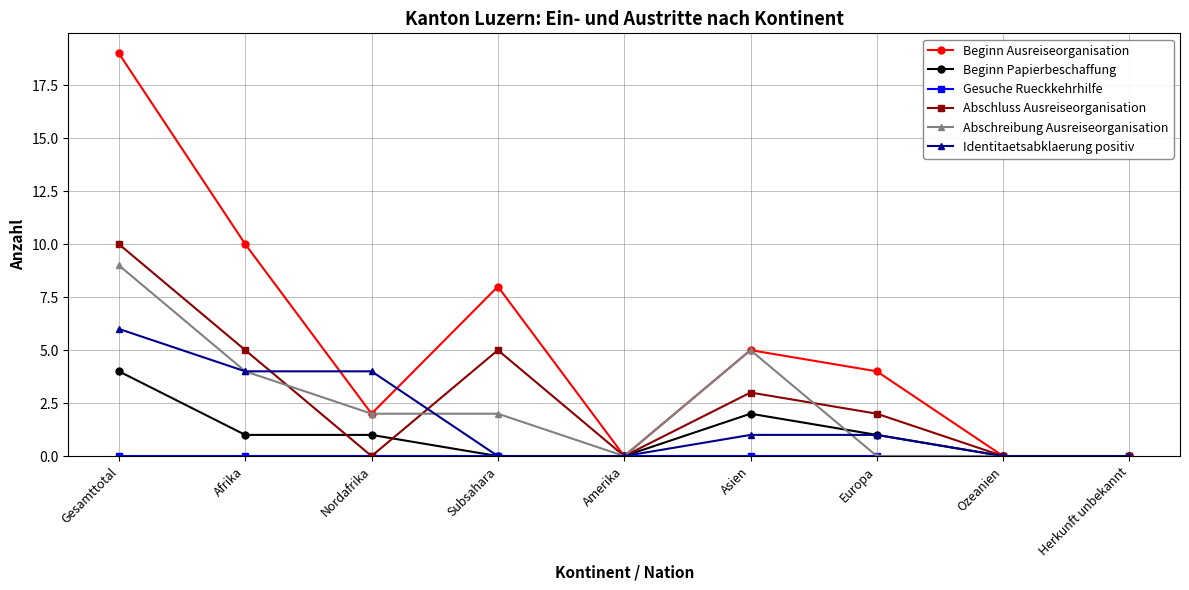

How many Identitaetsabklaerung positiv values are between 0 and 4?

8